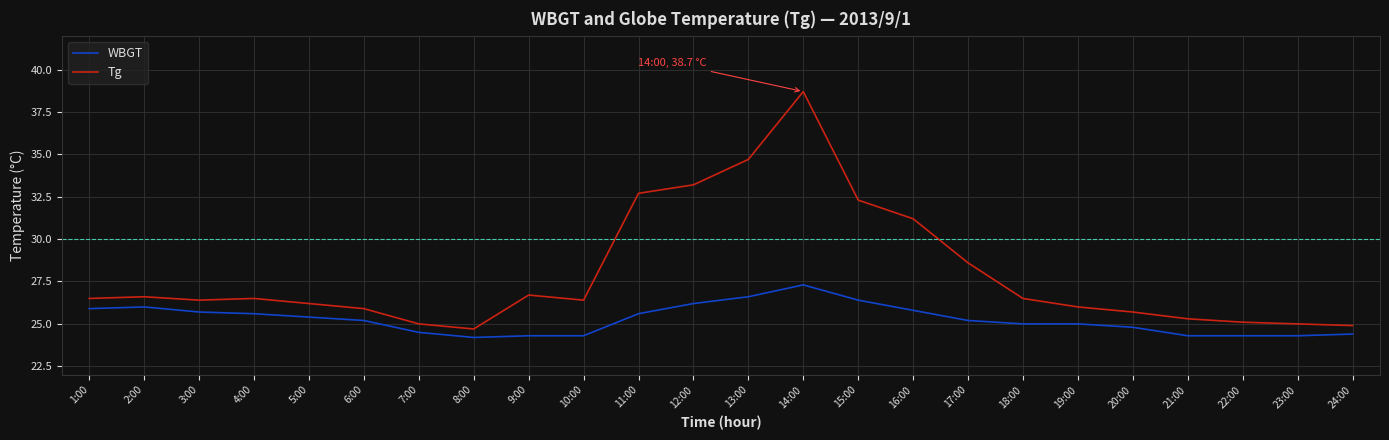

The value of Tg at 3:00 is 16.7. True or false?

False